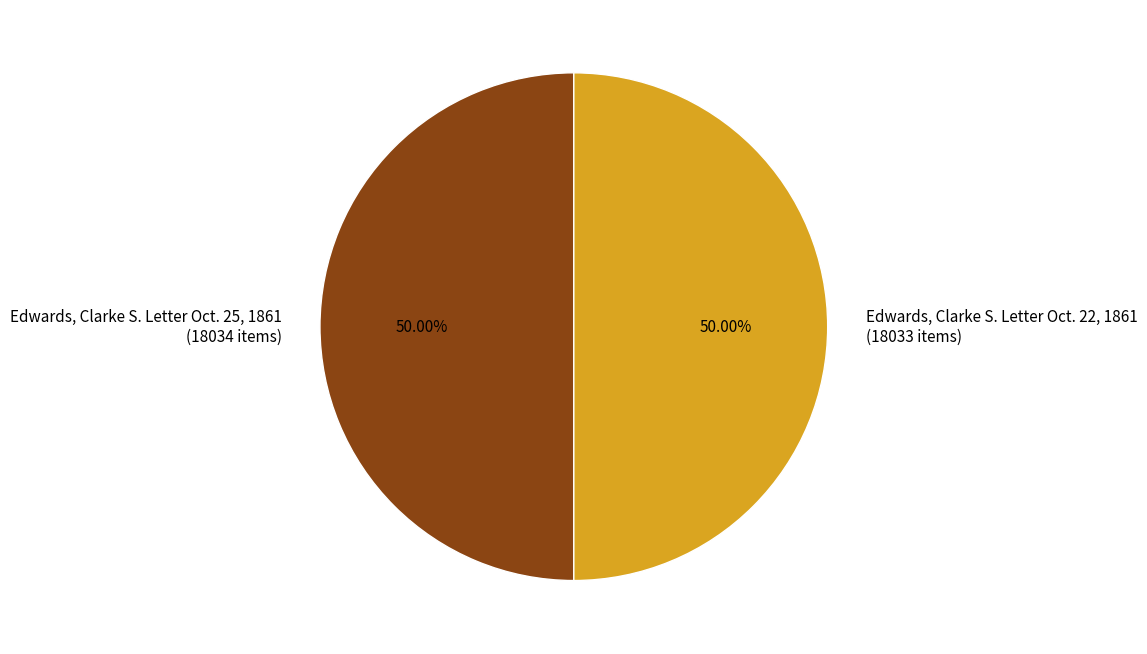

To the nearest percent, what percentage of the pie is Edwards, Clarke S. Letter Oct. 25, 1861?

50%